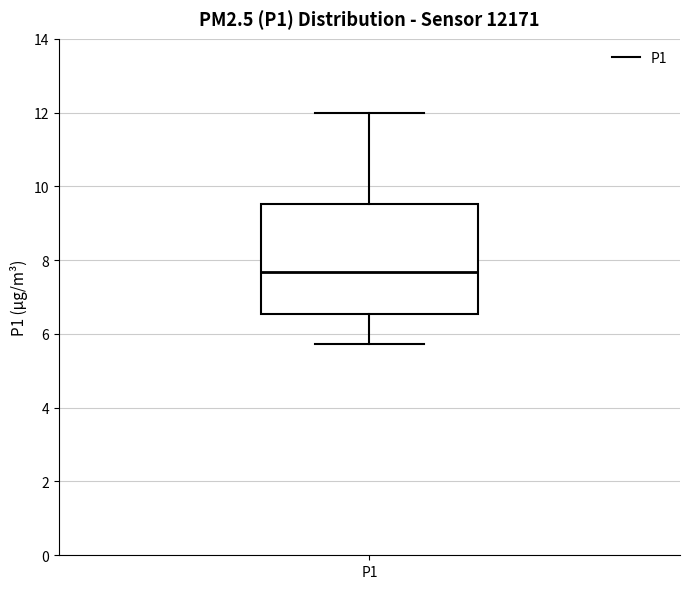

Read this box plot against the y-axis: the position of the median line, the range covered by the box, and the ends of both whiskers. The values are not printed on the chart, so give them approximately, as read against the axis.

median 7.6, box 6.6 to 9.6, whiskers 5.8 to 12.0